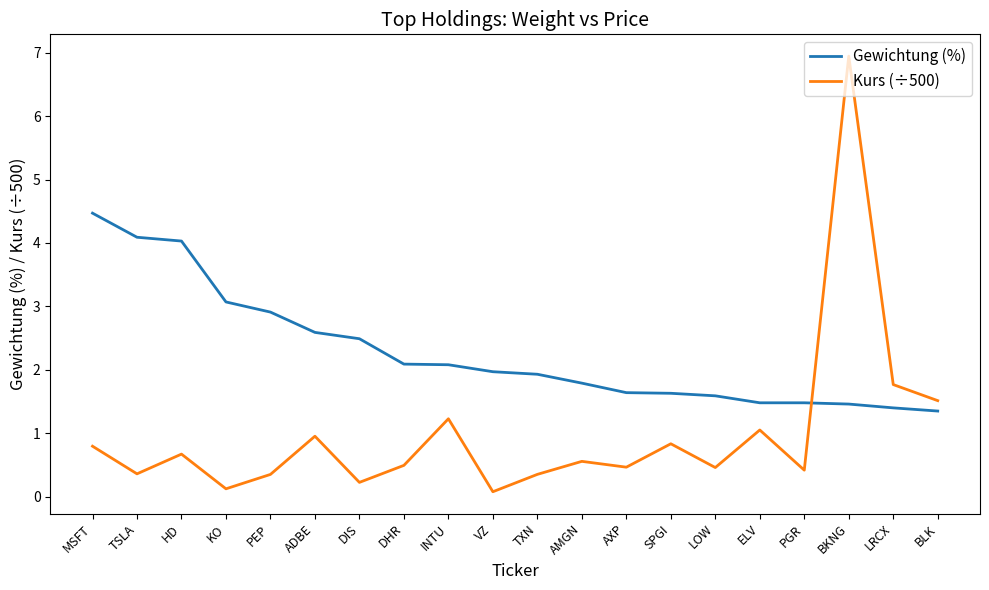

Does the chart have visible grid lines?

No